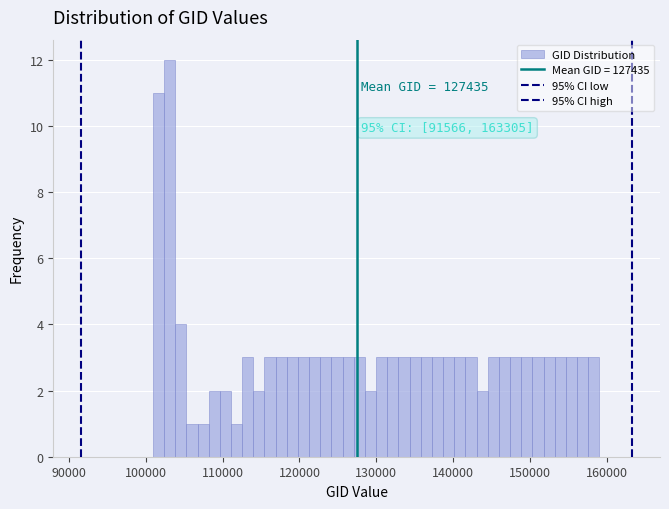

Around what value on the x-axis is the tallest bar? Give the approximate position of its centre, as read against the axis.

103000